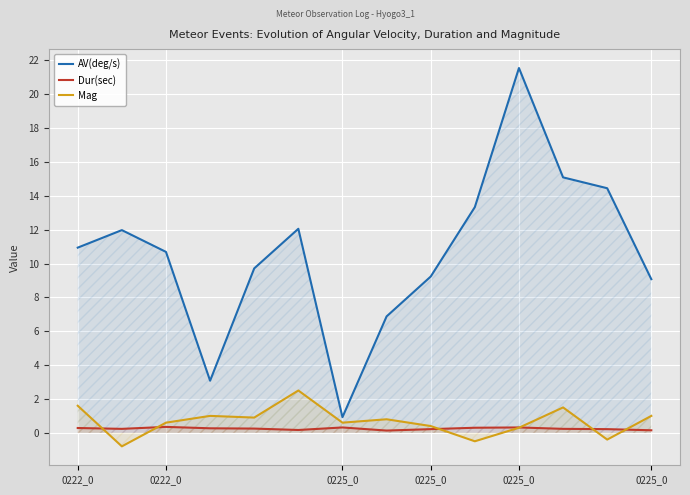

Between which two adjacent categories do Dur(sec) and Mag first intersect?

0222_0 and 0222_0